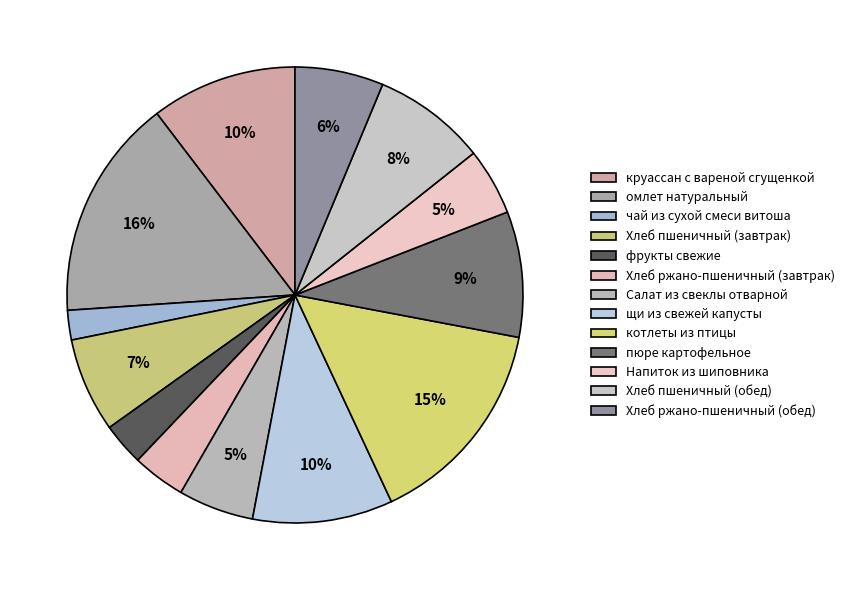

Count the number of slices in the pie.

13